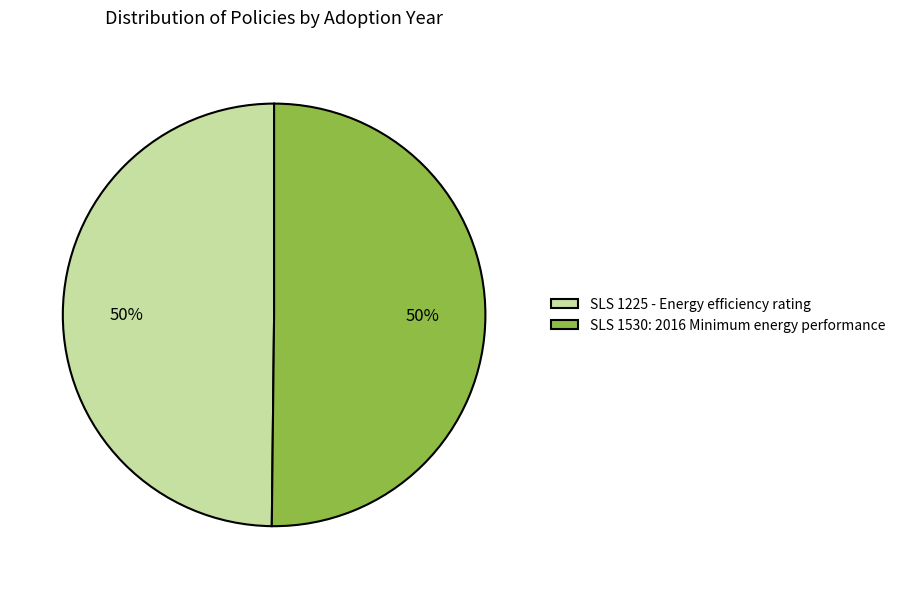

To the nearest percent, what is the combined percentage of SLS 1530: 2016 Minimum energy performance and SLS 1225 - Energy efficiency rating?

100%